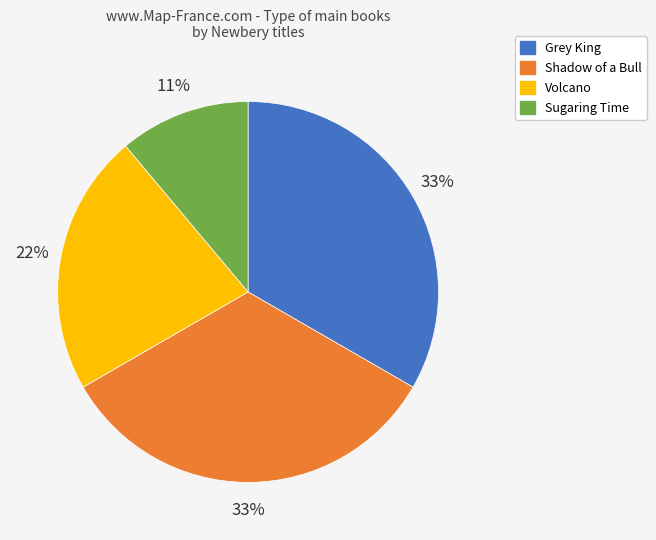

Is it true that Volcano is 36% of the pie?

False